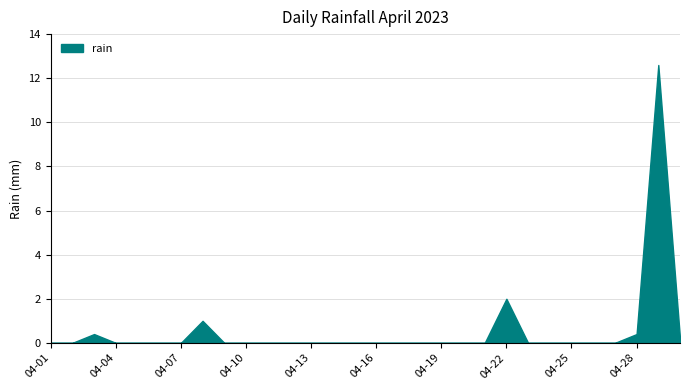

Rank the categories by value from highest to lowest.

2023-04-29, 2023-04-22, 2023-04-08, 2023-04-03, 2023-04-28, 2023-04-30, 2023-04-01, 2023-04-02, 2023-04-04, 2023-04-05, 2023-04-06, 2023-04-07, 2023-04-09, 2023-04-10, 2023-04-11, 2023-04-12, 2023-04-13, 2023-04-14, 2023-04-15, 2023-04-16, 2023-04-17, 2023-04-18, 2023-04-19, 2023-04-20, 2023-04-21, 2023-04-23, 2023-04-24, 2023-04-25, 2023-04-26, 2023-04-27